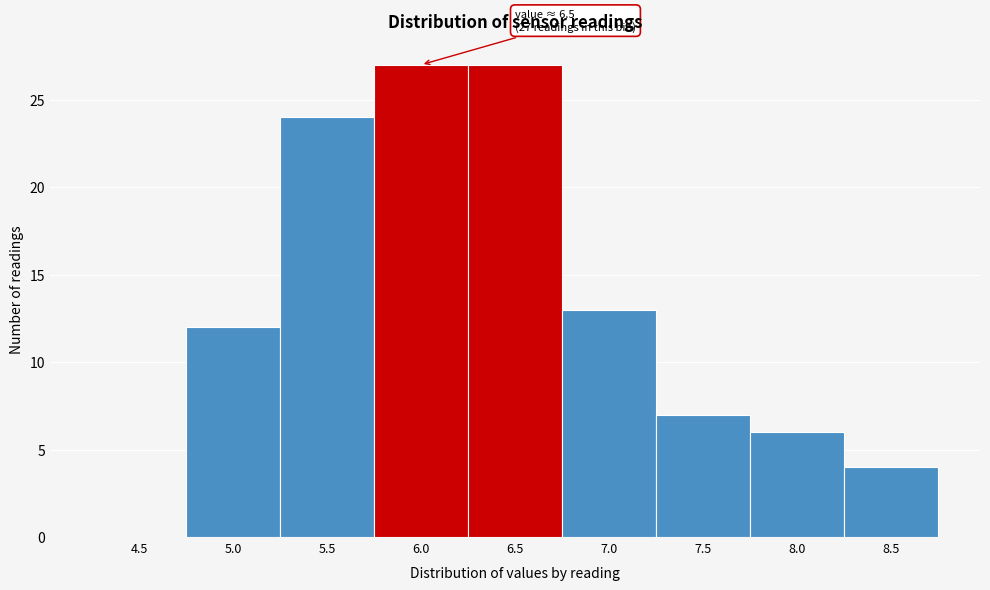

Reading left to right, what are all the values shown in this chart?

4.5=0	5.0=12	5.5=24	6.0=27	6.5=27	7.0=13	7.5=7	8.0=6	8.5=4